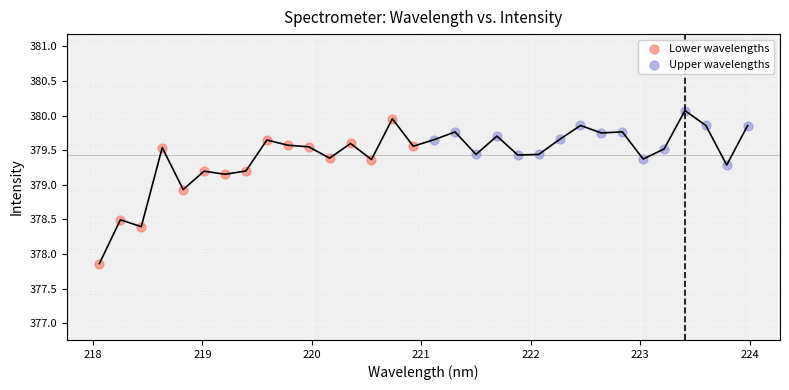

Which series contains the highest Y value?

Upper wavelengths